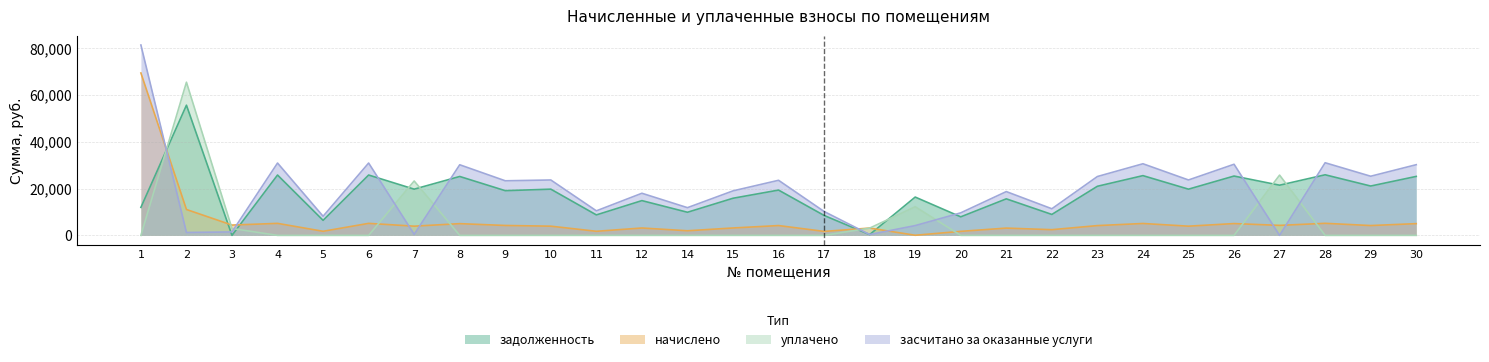

What is the average value of the уплачено series?

4570.7